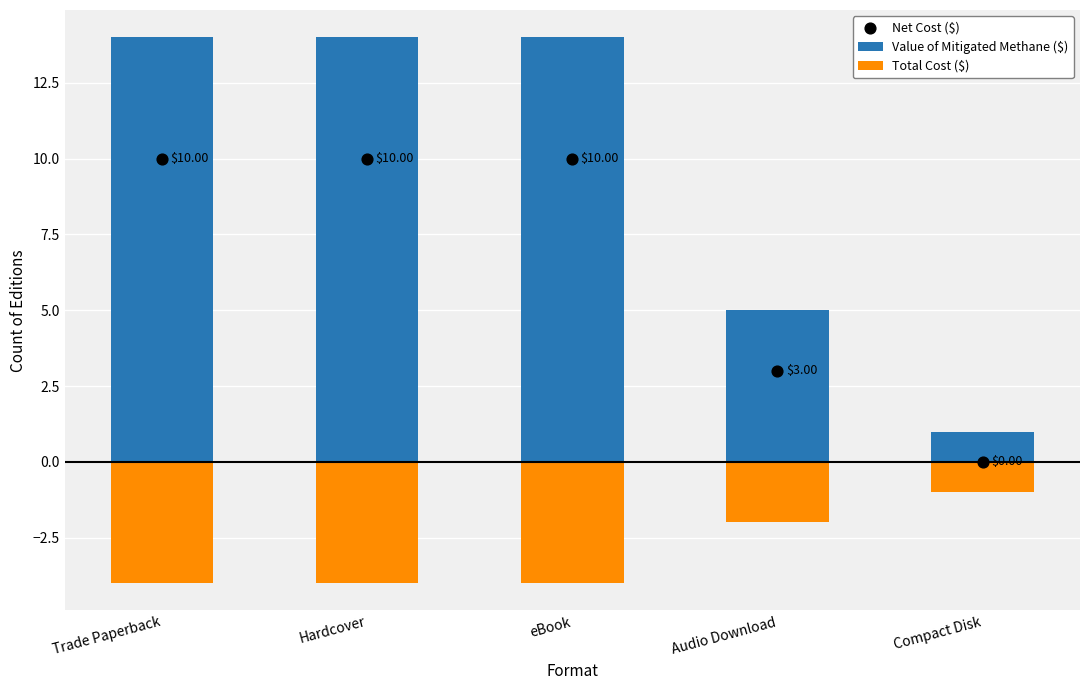

Which series has the largest total across all categories?

Value of Mitigated Methane ($)